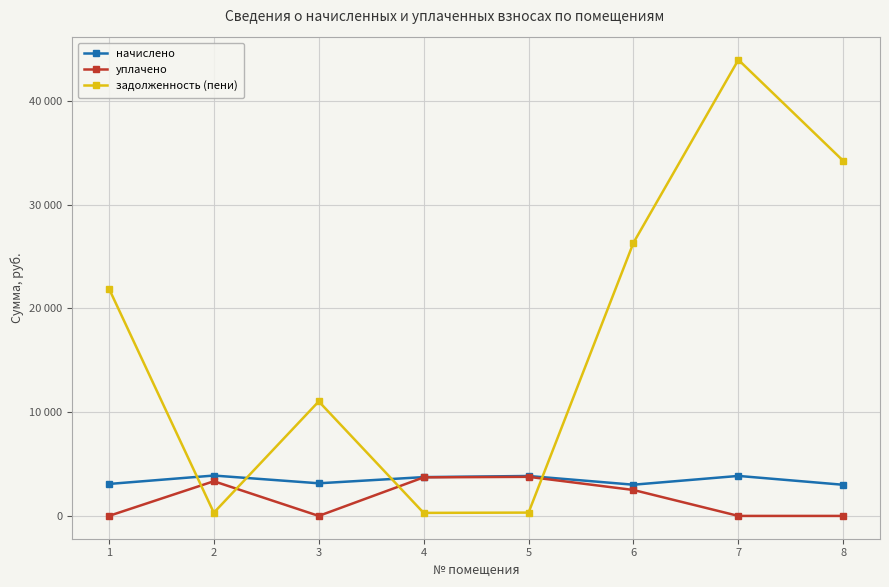

What is the difference between the начислено values at 2 and 5?

43.1